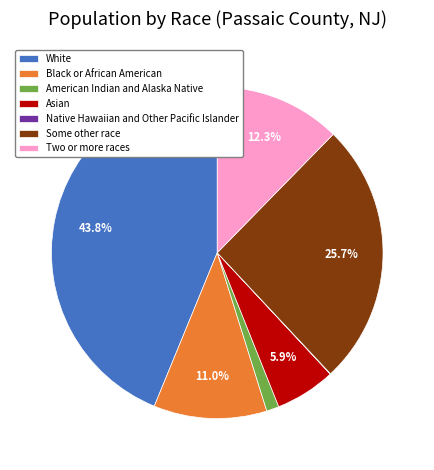

Which slice is the largest?

White